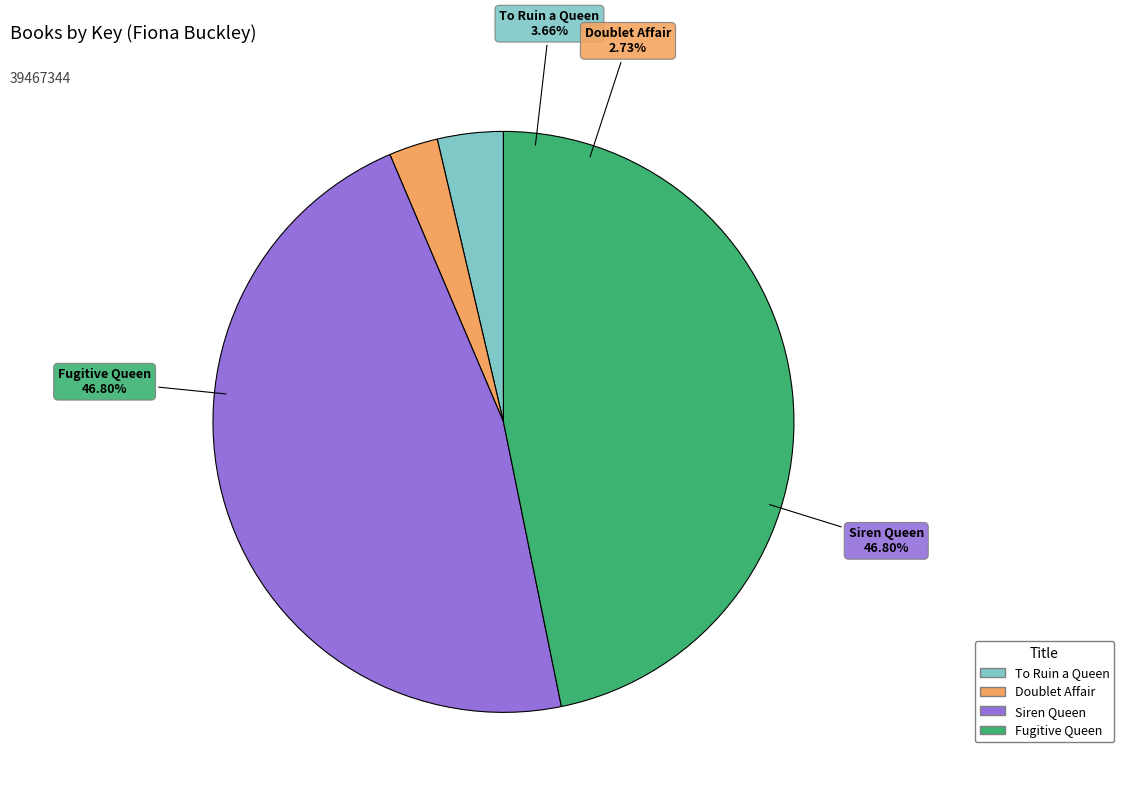

Approximately how many times larger is the value at Doublet Affair compared to Siren Queen?

0.1